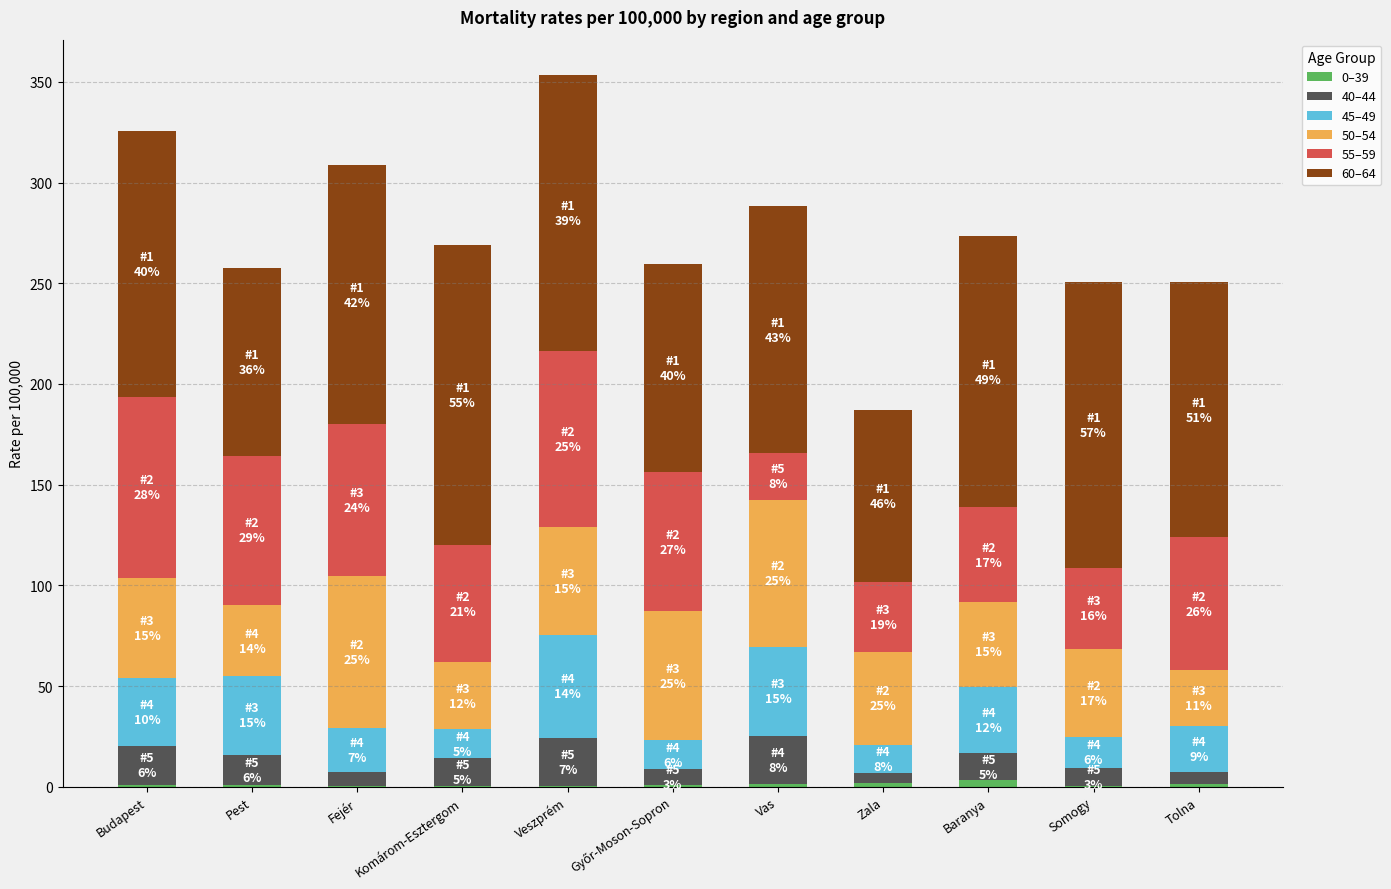

Does the chart contain stacked bars?

Yes